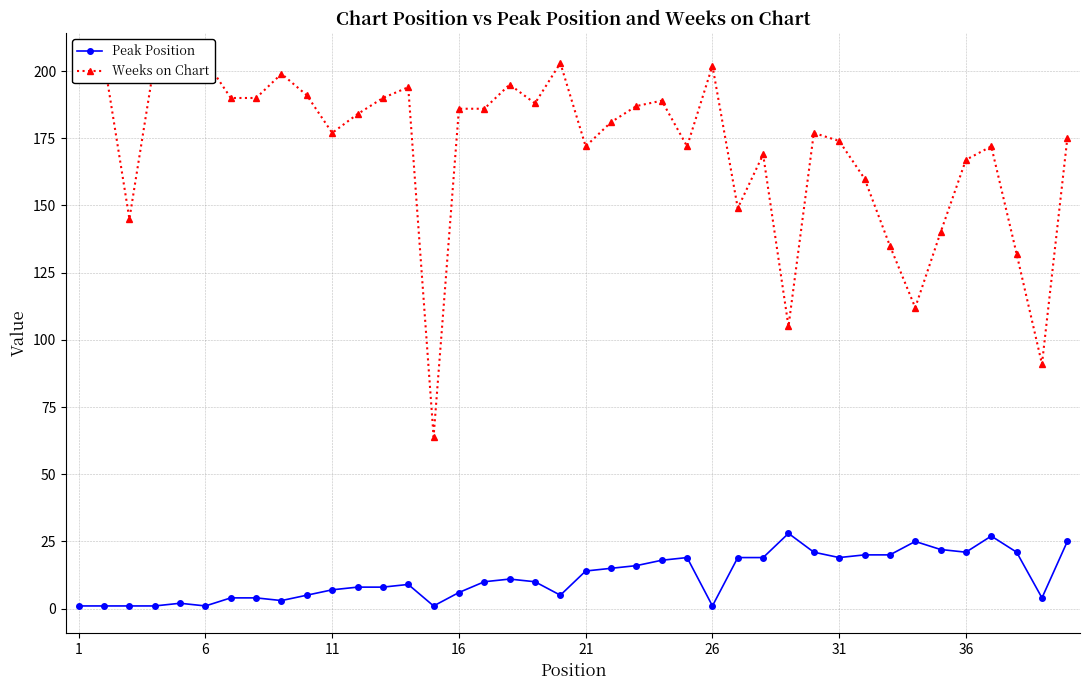

List the series in order of their overall mean, lowest first.

Peak Position, Weeks on Chart